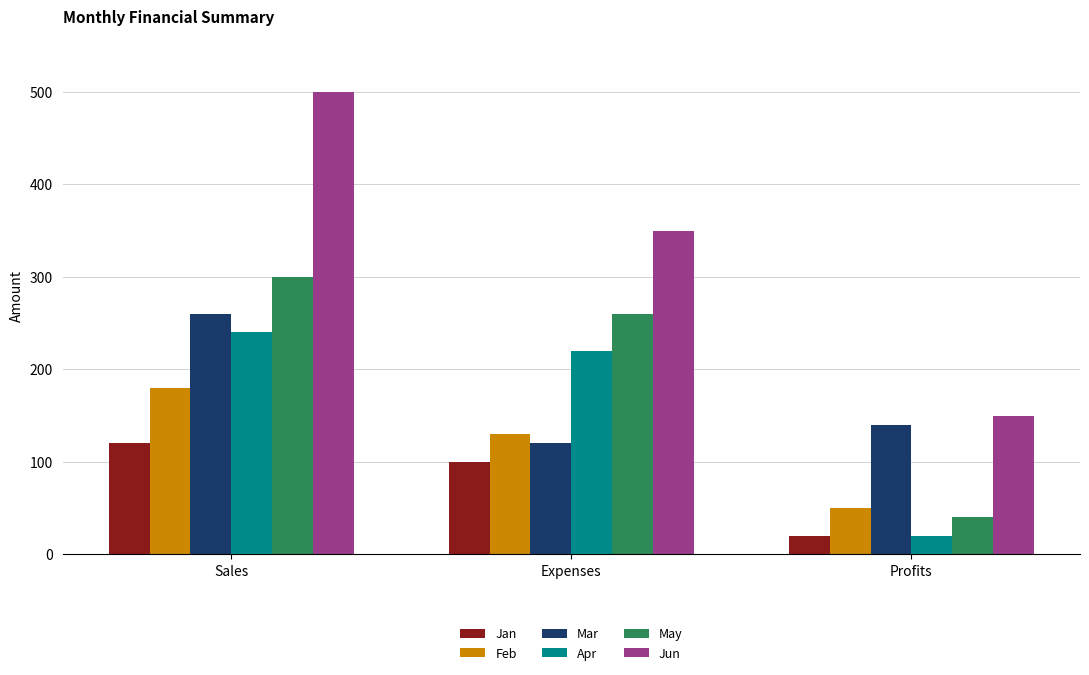

At which category is the sum across all series the highest?

Sales